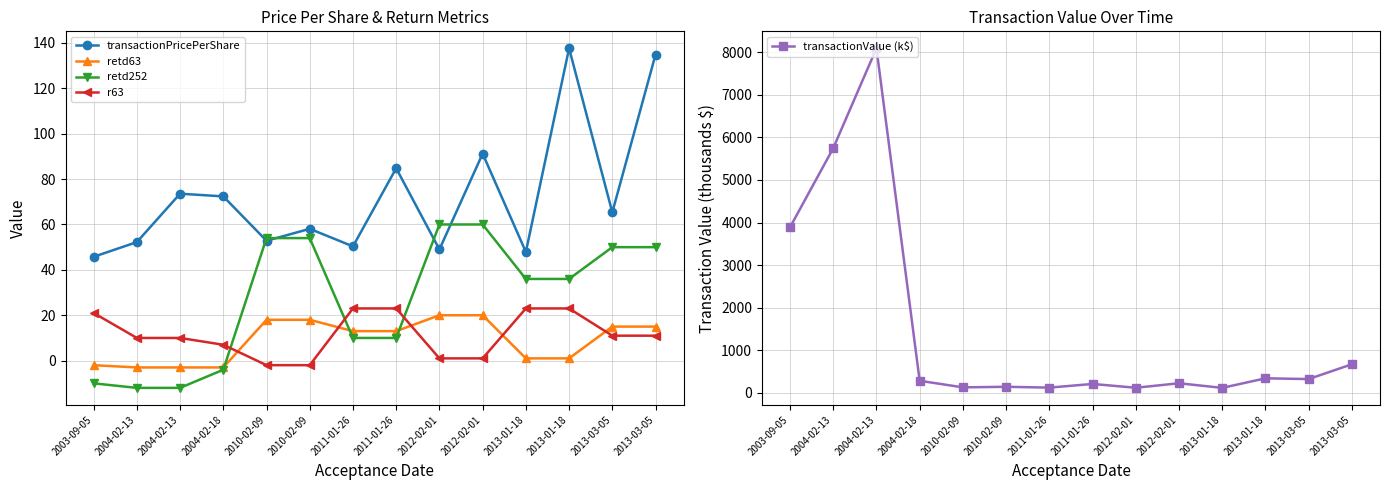

True or false: transactionValue (k$) and retd252 cross at least once.

False